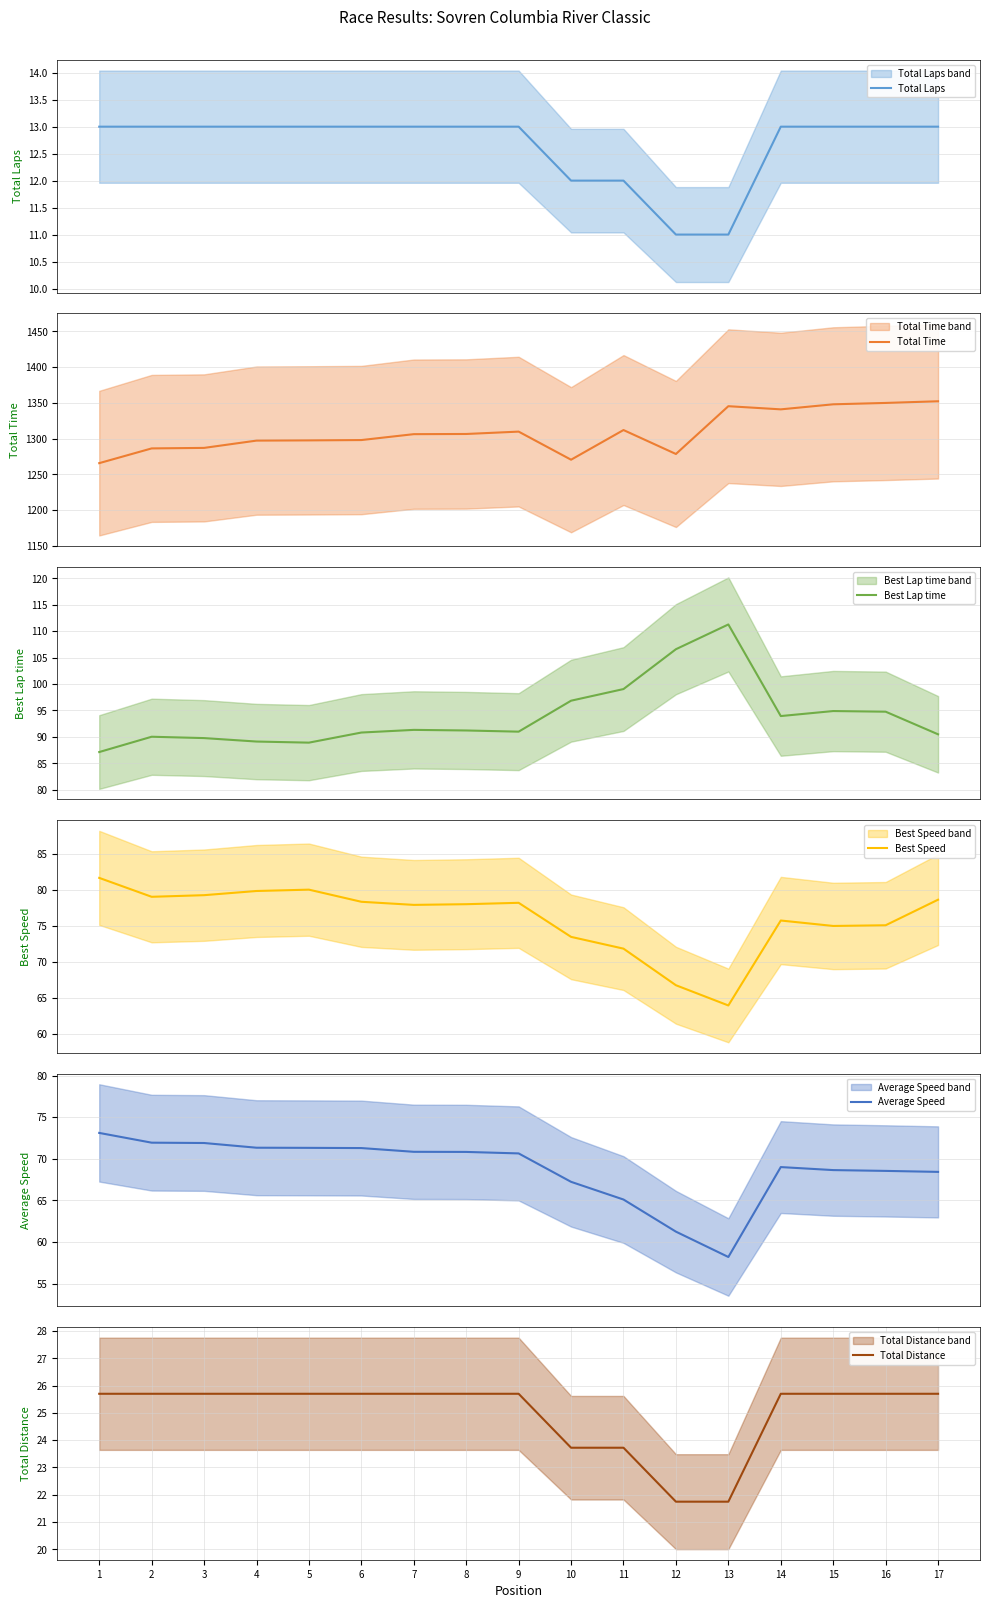

How many data points does each series have?

17